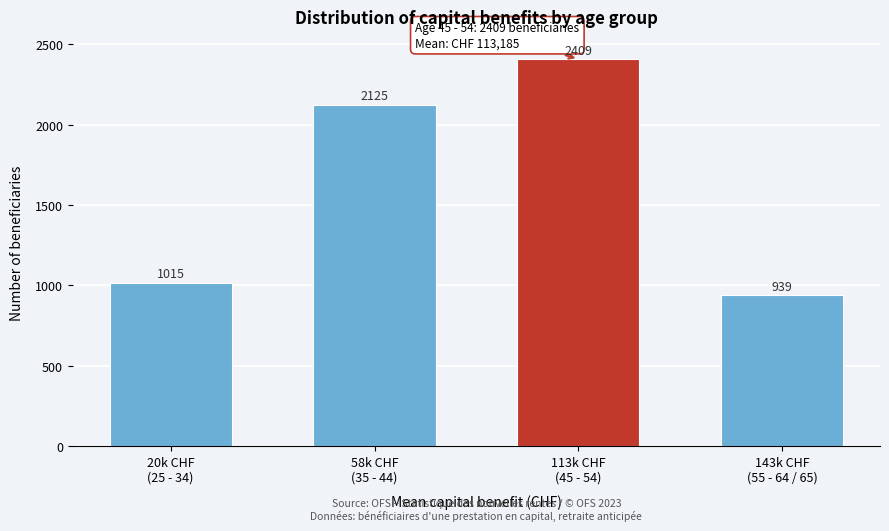

Reading left to right, list all the values displayed in this chart.

1015	2125	2409	939